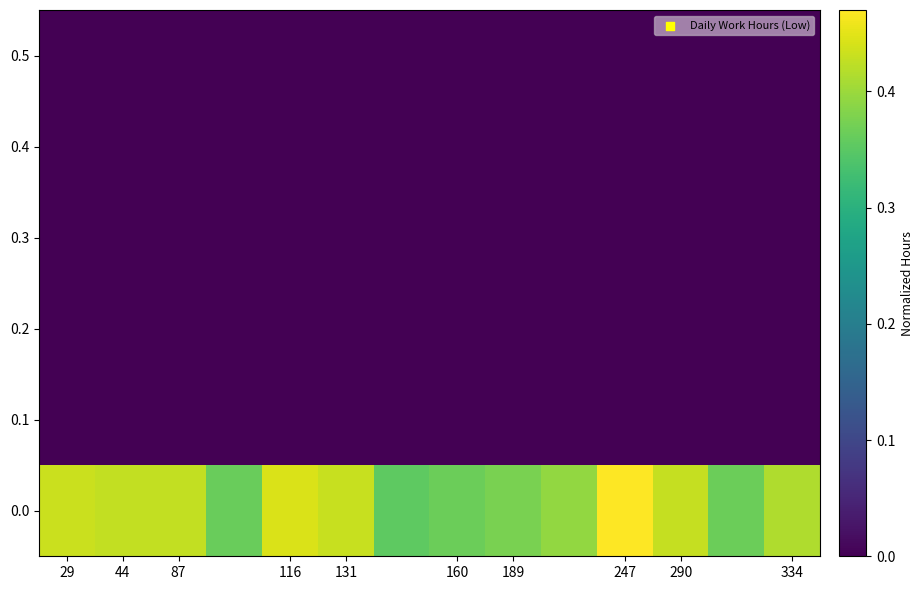

How many data points does each series have?

14